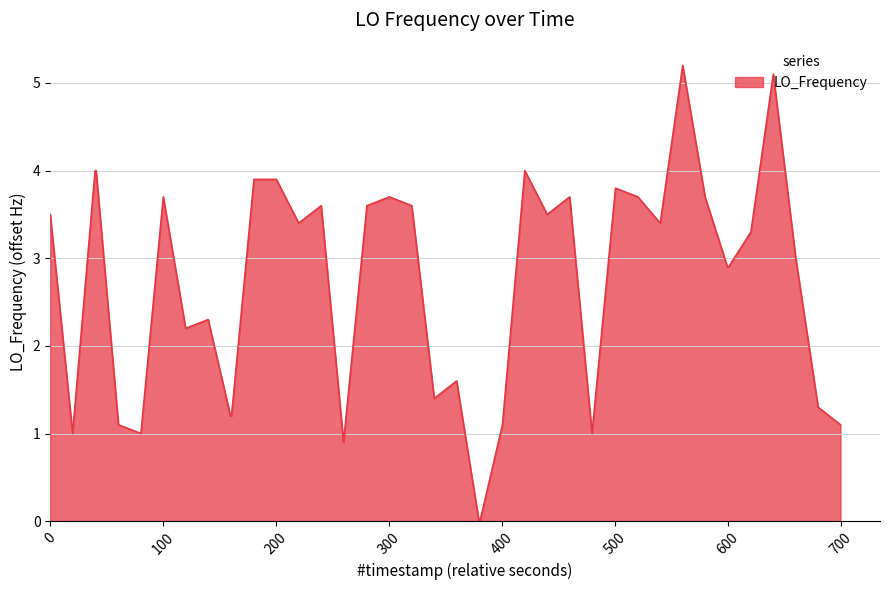

What is the greatest value displayed?

5.2